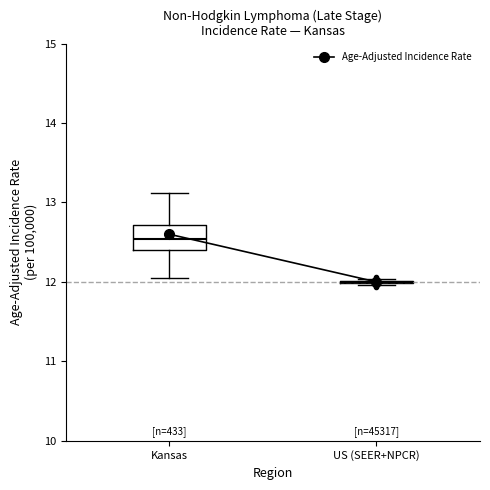

Reading left to right, transcribe this box plot: for each box, give where its median line is, the range the box spans, and where its two whiskers end, as read against the y-axis. The values are not printed on the chart, so give them approximately, as read against the axis.

Kansas: median 12.5, box 12.4 to 12.7, whiskers 12.1 to 13.1
US (SEER+NPCR): box collapsed to a line at 12.0, whiskers 12.0 to 12.0